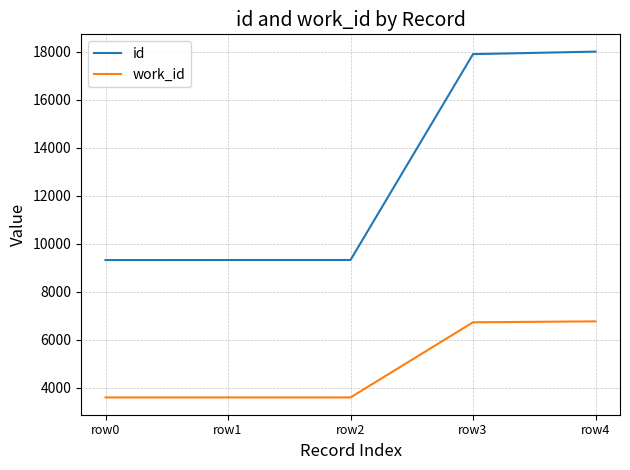

What is the difference between the maximum and minimum values in the id series?

8684